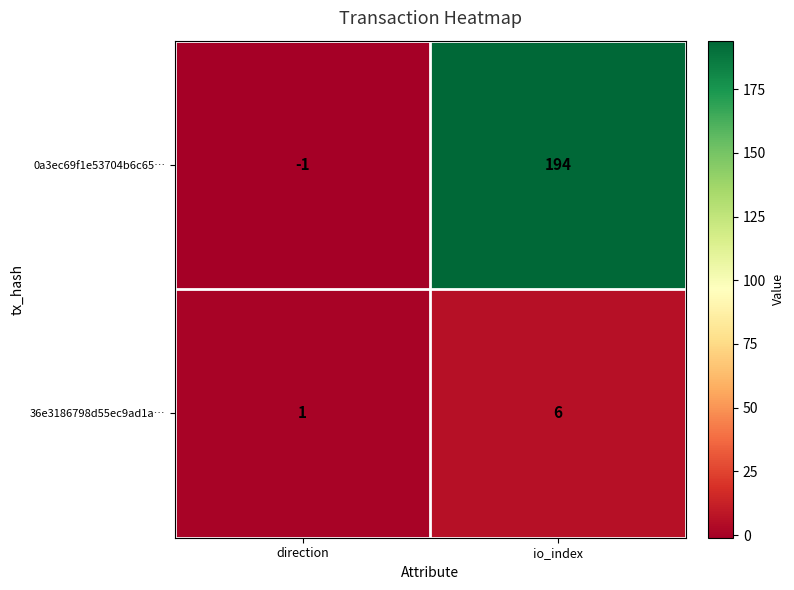

The 36e3186798d55ec9ad1a… series shows 1 at direction. True or false?

True